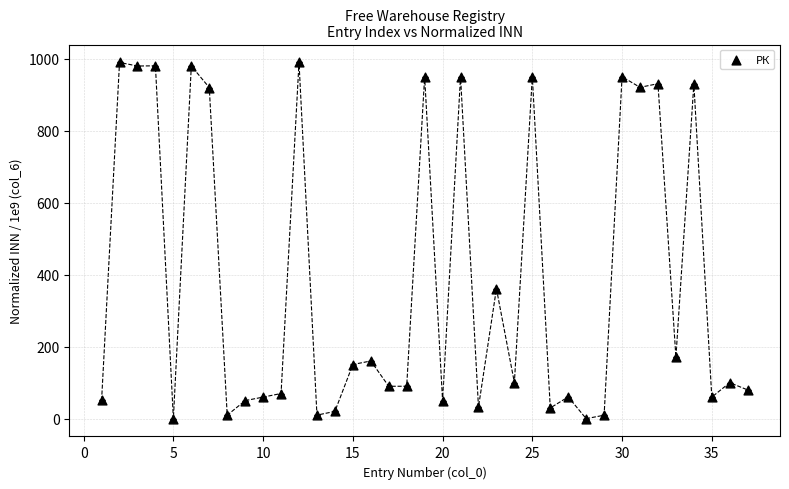

What is the range of X values (max minus min)?

36.0